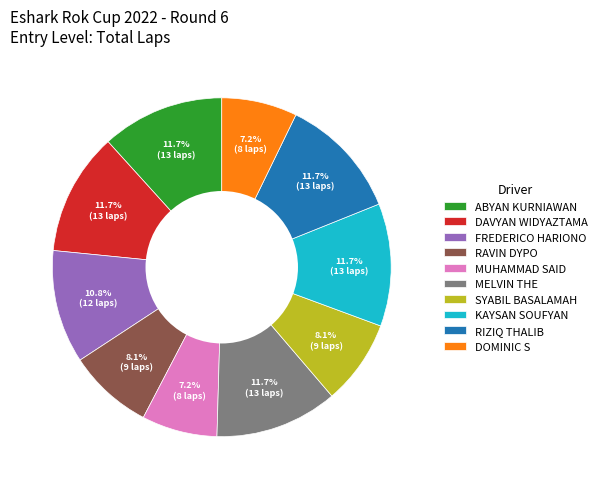

Between DAVYAN WIDYAZTAMA and MUHAMMAD SAID, which is larger?

DAVYAN WIDYAZTAMA